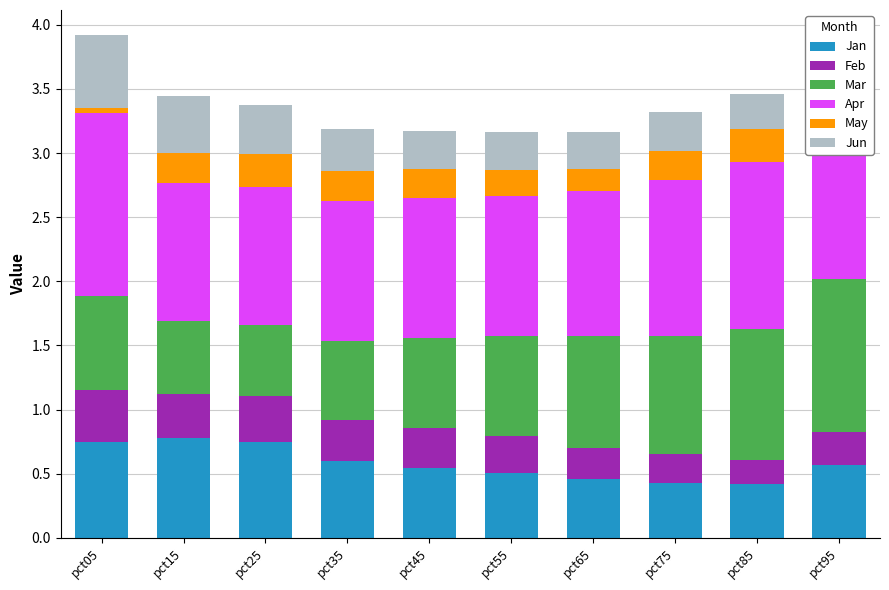

What is the value of the Feb bar at the 9th from the left?

0.2